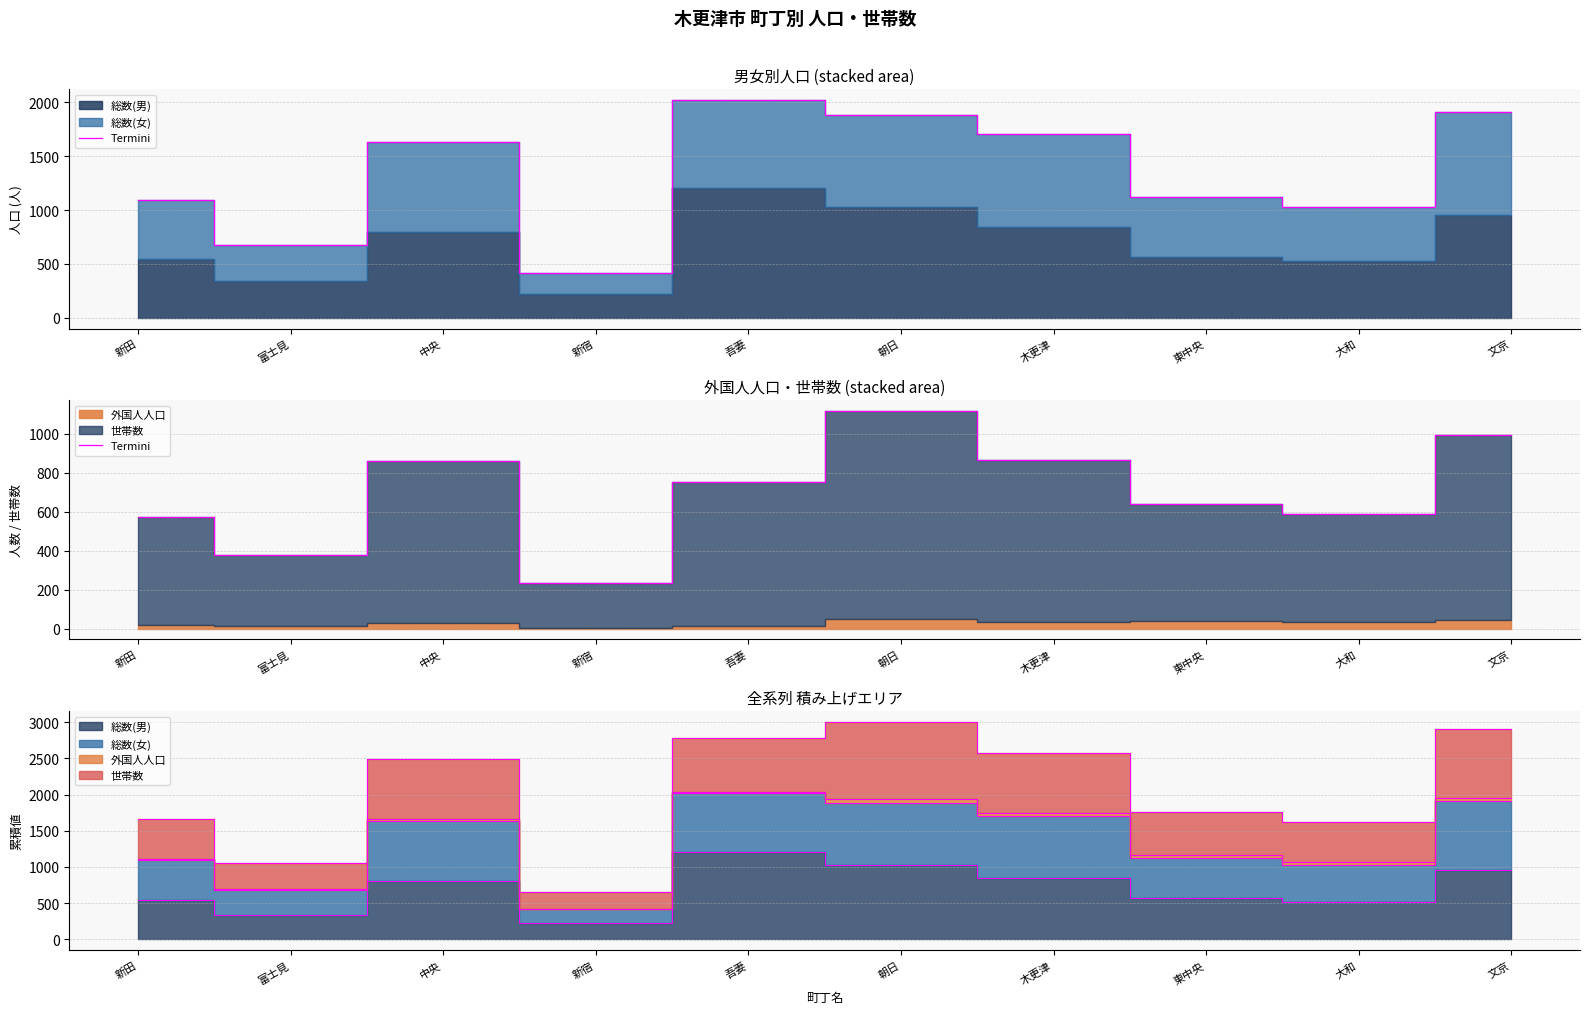

Which category has the lowest value across all series?

新宿